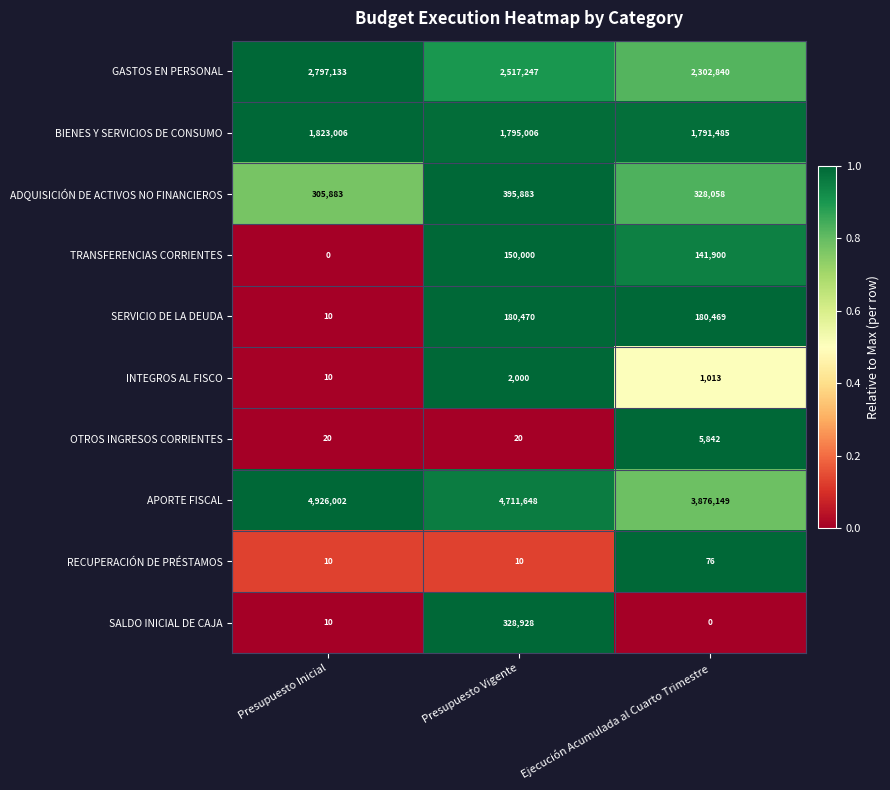

What is the total value across all series at Presupuesto Inicial?

9852084